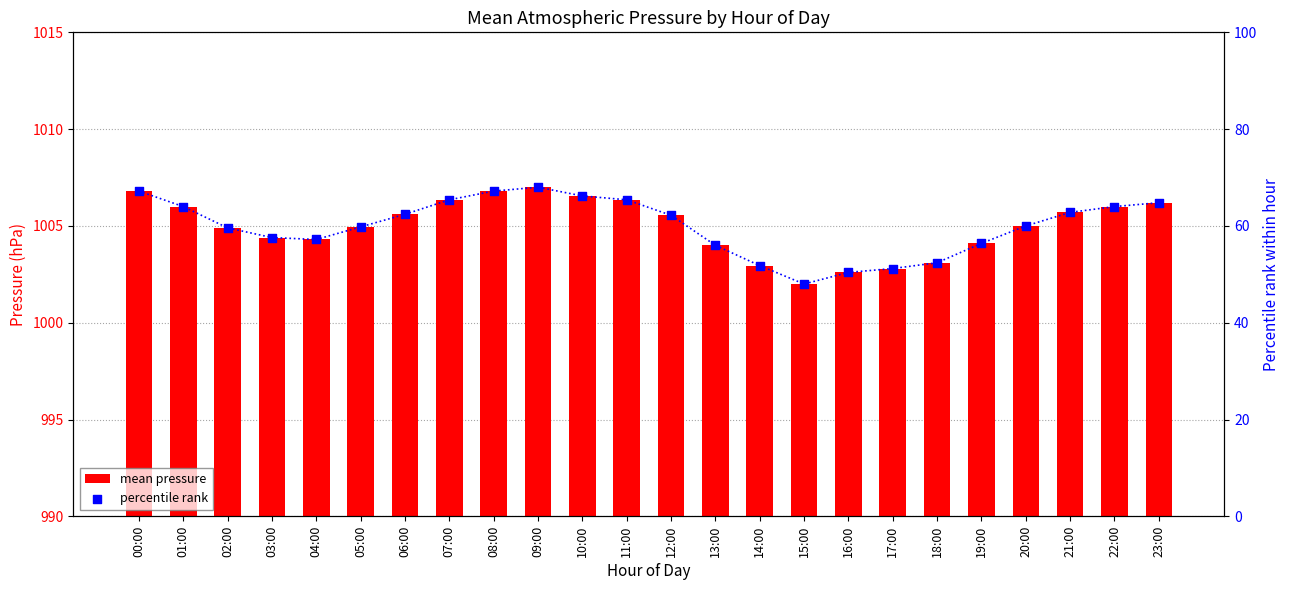

At which category is the sum across all series the highest?

09:00